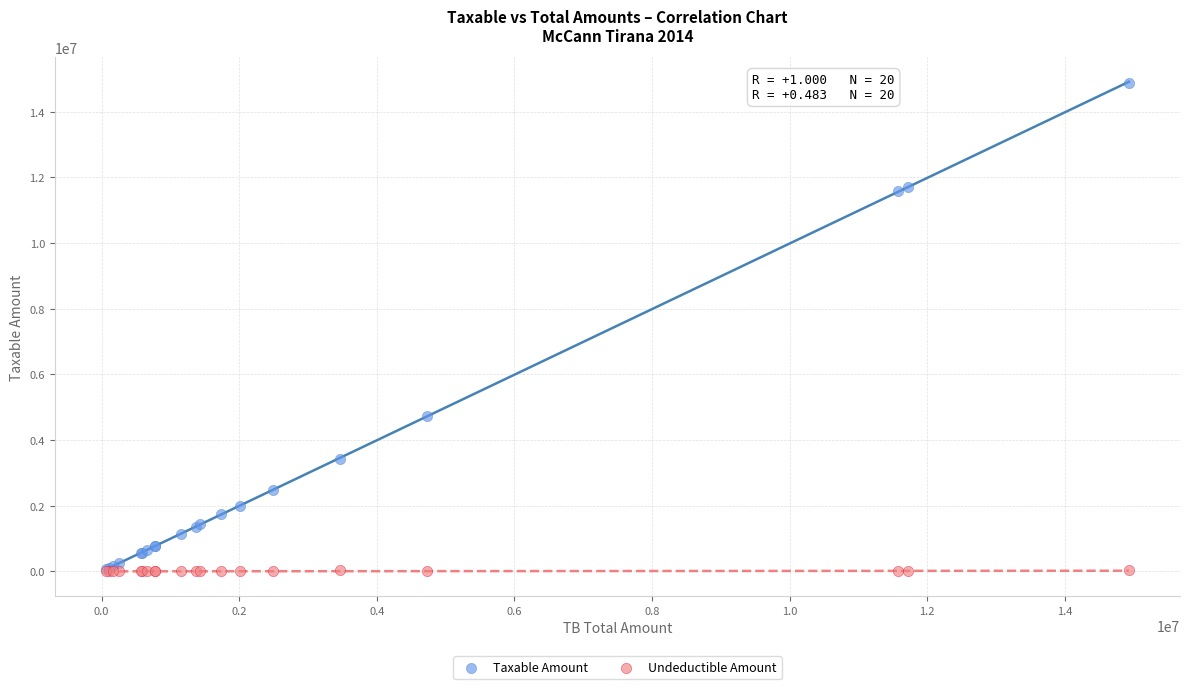

In the Taxable Amount series, what Y value is closest to 7474836?

4731146.9